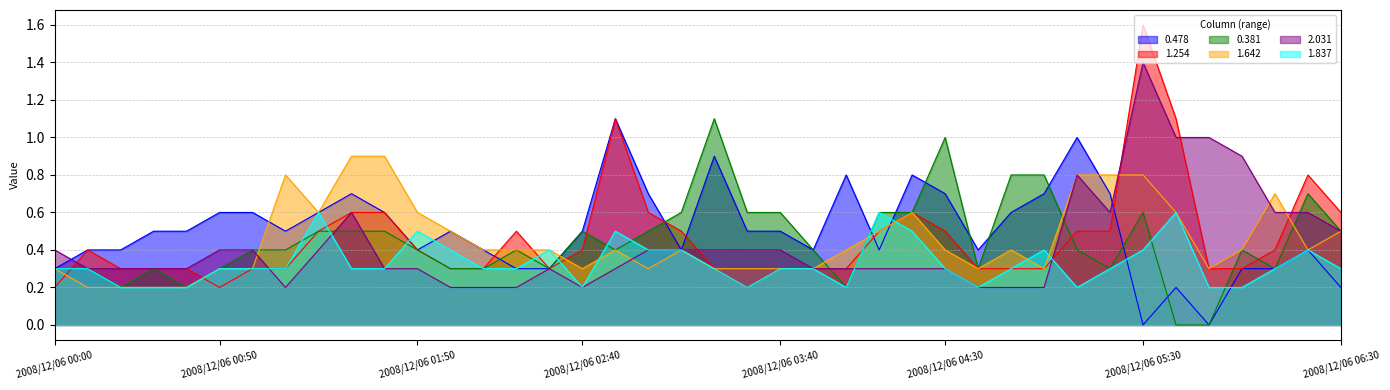

Which series has the largest total across all categories?

0.478